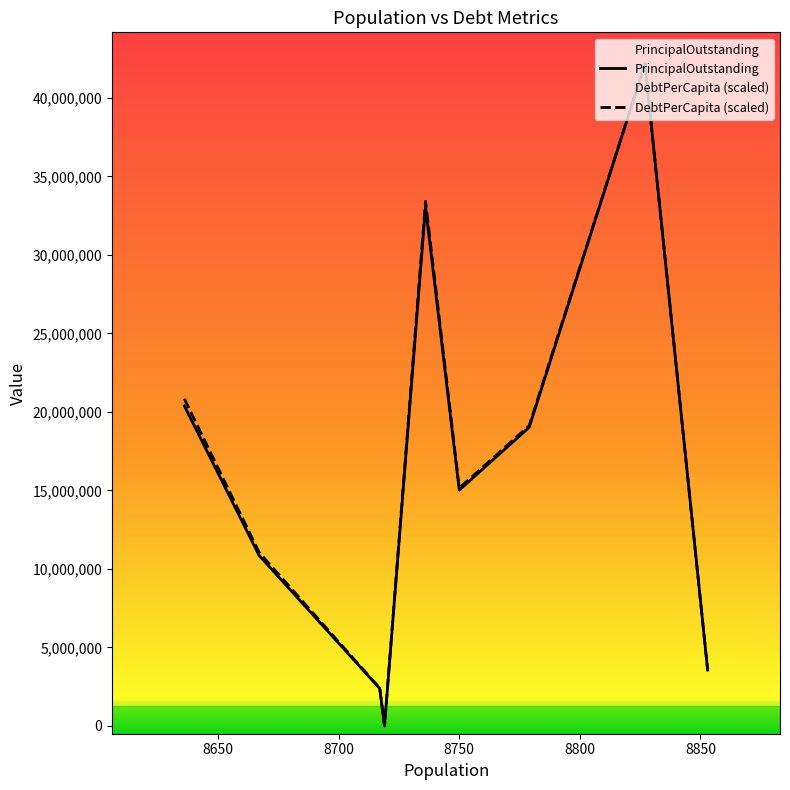

What is the greatest value displayed?

42170000.0